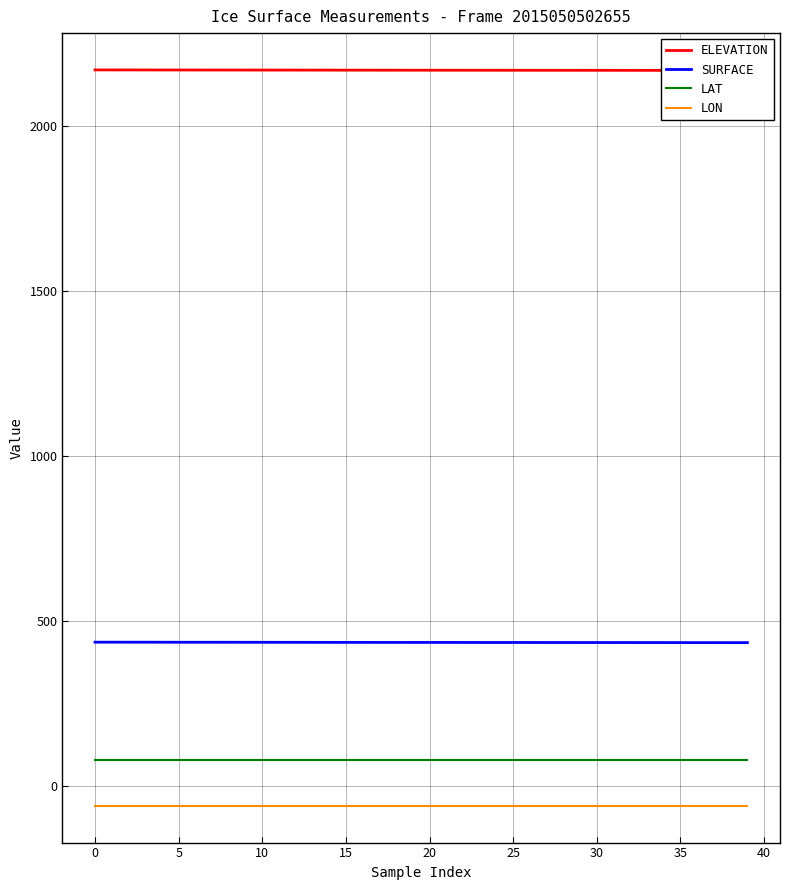

Rank the series at 18 from lowest to highest value.

LON, LAT, SURFACE, ELEVATION